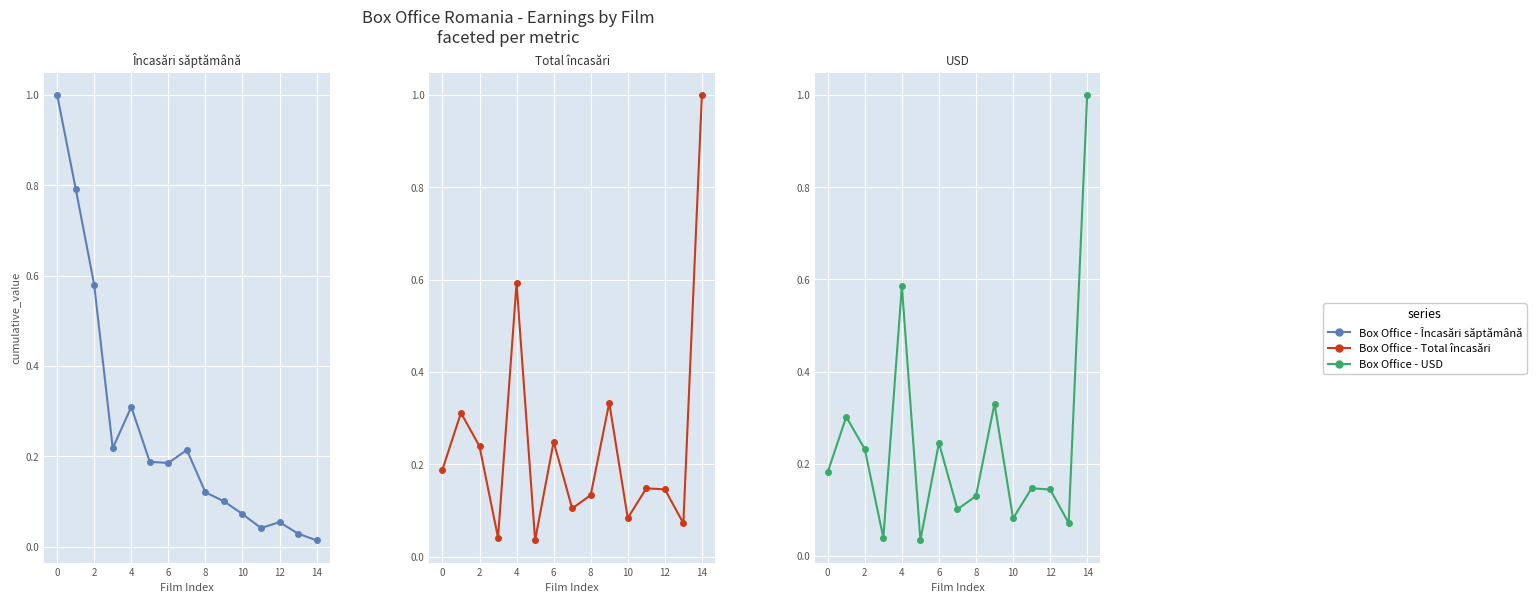

Is the value of Total încasări at 4 greater than the value of Încasări săptămână at 4?

No